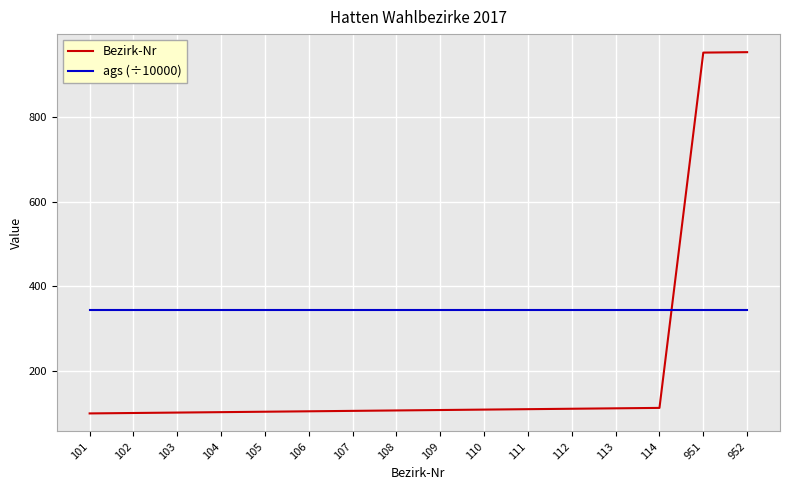

What is the average value of the ags (÷10000) series?

345.8